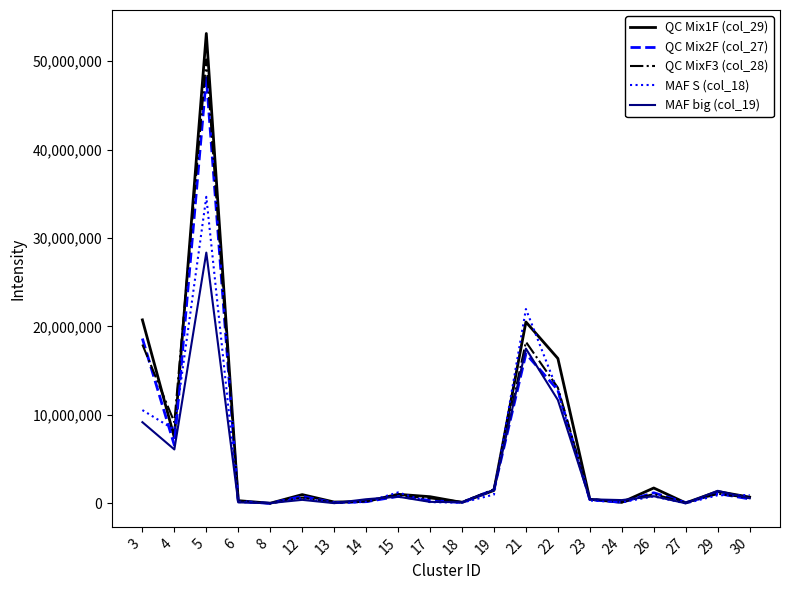

Where do QC Mix1F (col_29) and MAF S (col_18) first cross each other?

3 and 4